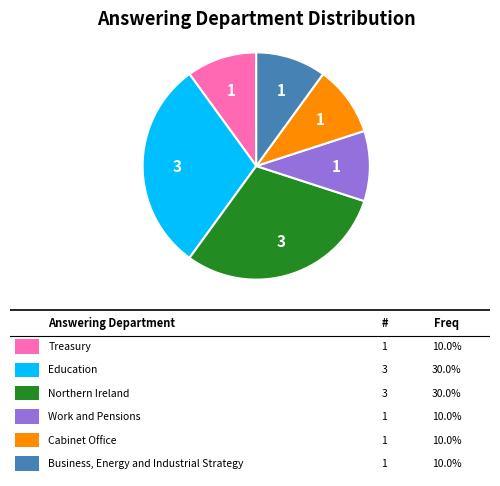

Does any single category account for the majority?

No